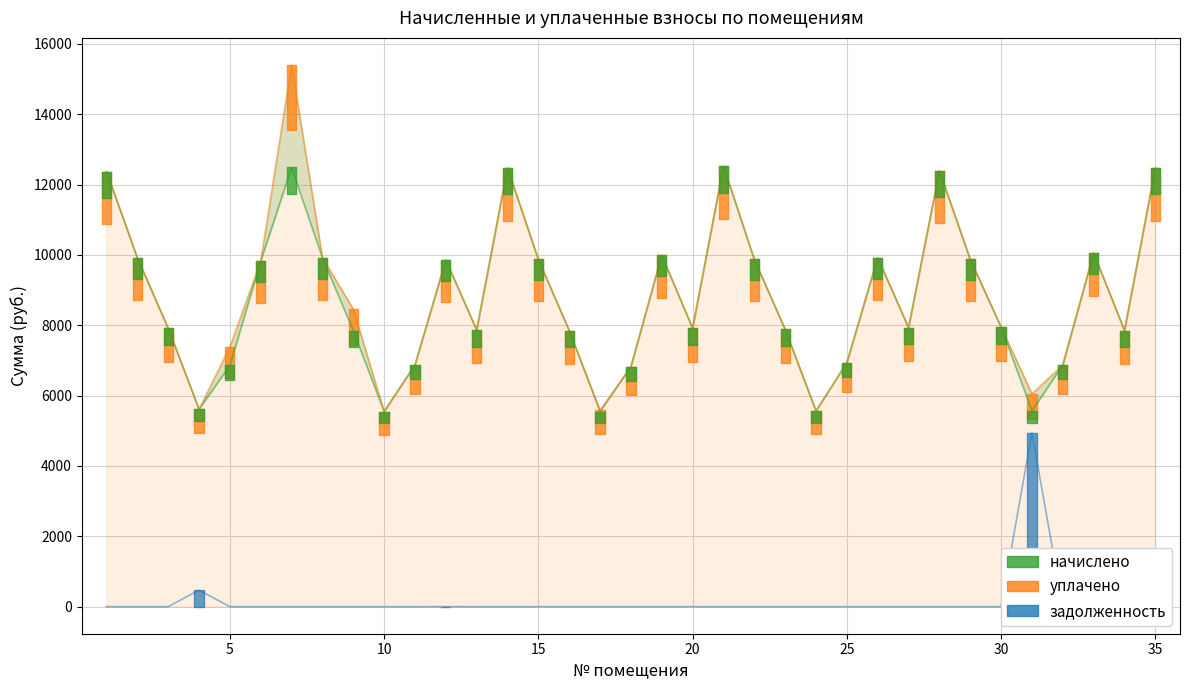

In задолженность, how many points are higher than both neighbors (excluding endpoints)?

3